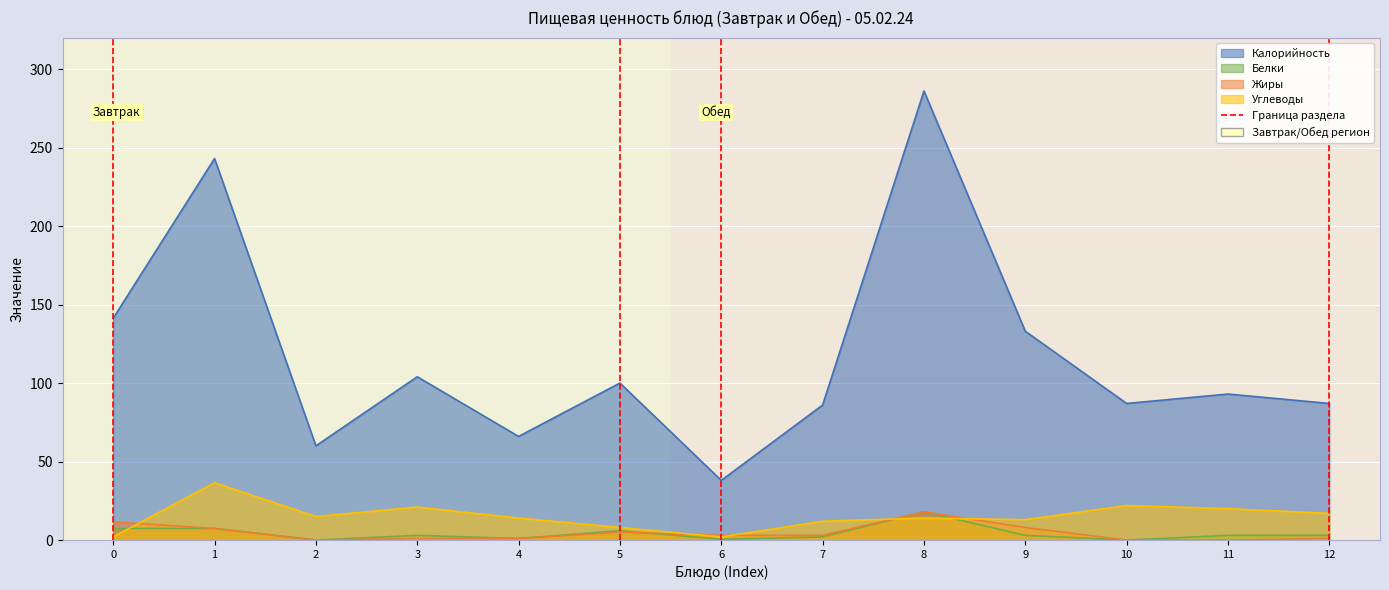

True or false: Калорийность and Углеводы cross at least once.

False